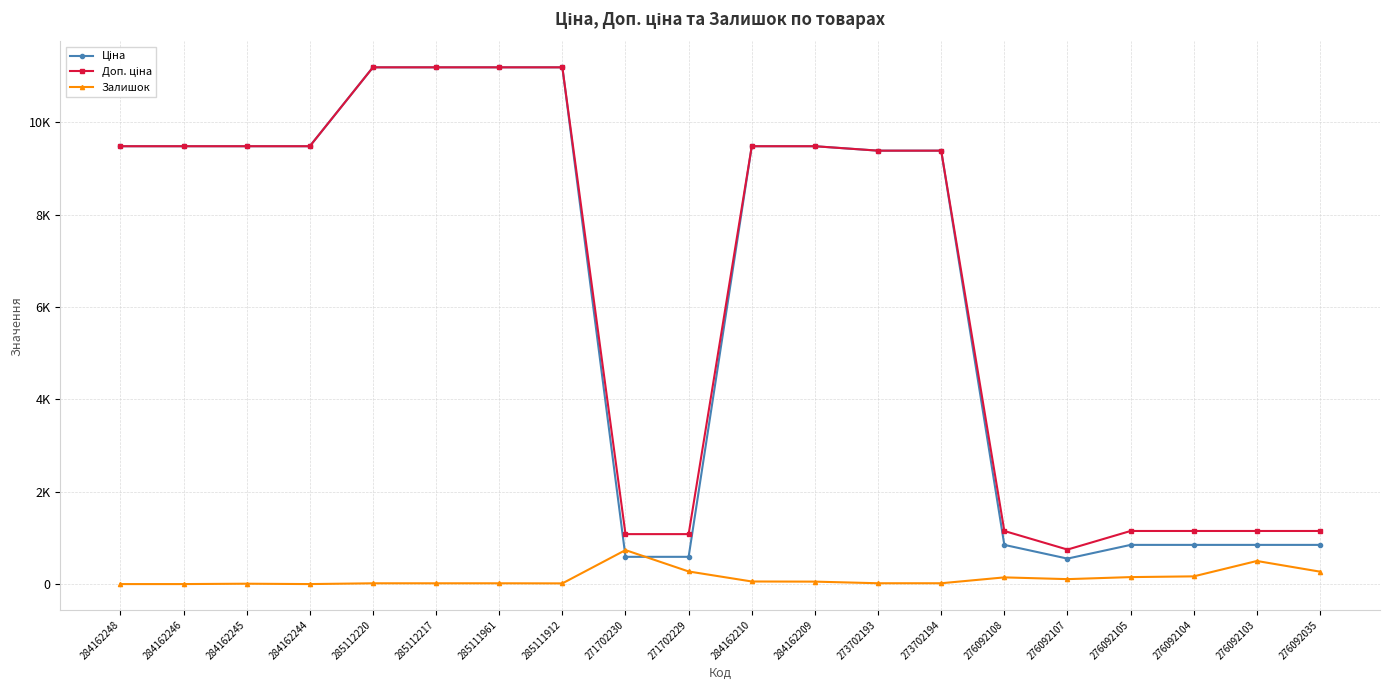

Is this an area chart (filled region under the line)?

No